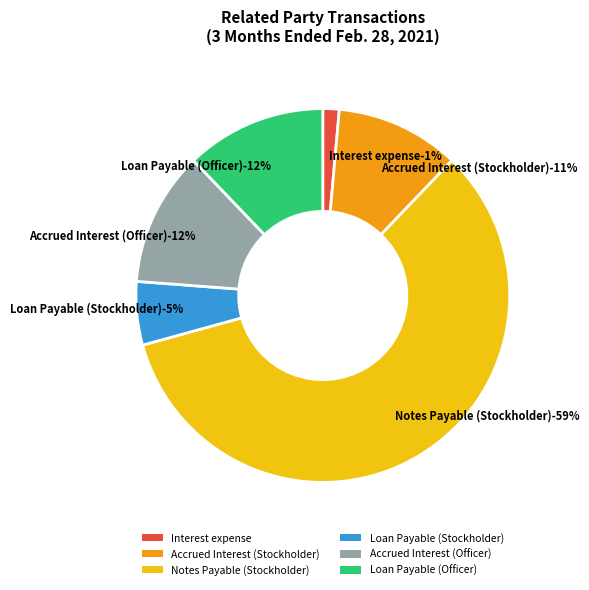

What portion of the pie excludes Accrued Interest (Officer)?

88.4%